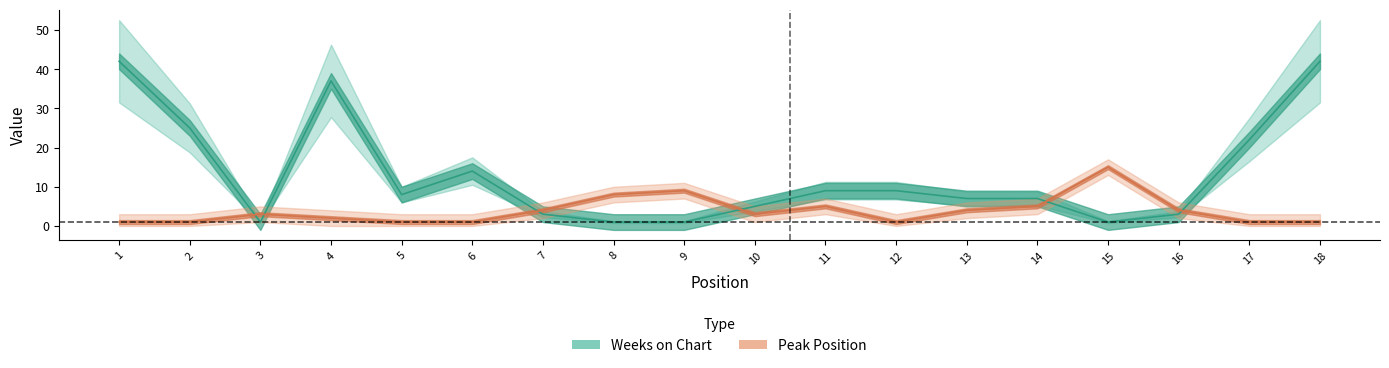

Is the value of Weeks on Chart at 16 greater than the value of Peak Position at 15?

No